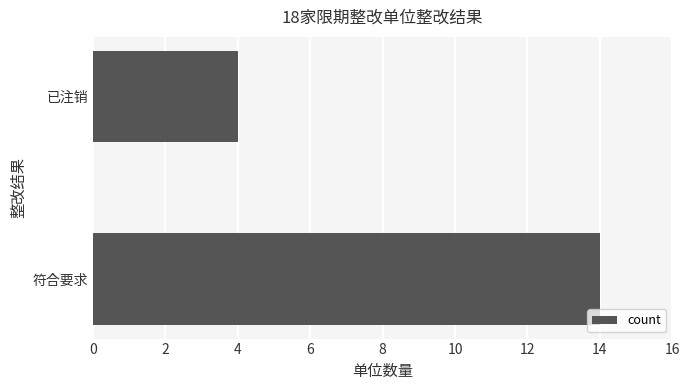

List the labels in order of value, largest first.

符合要求, 已注销